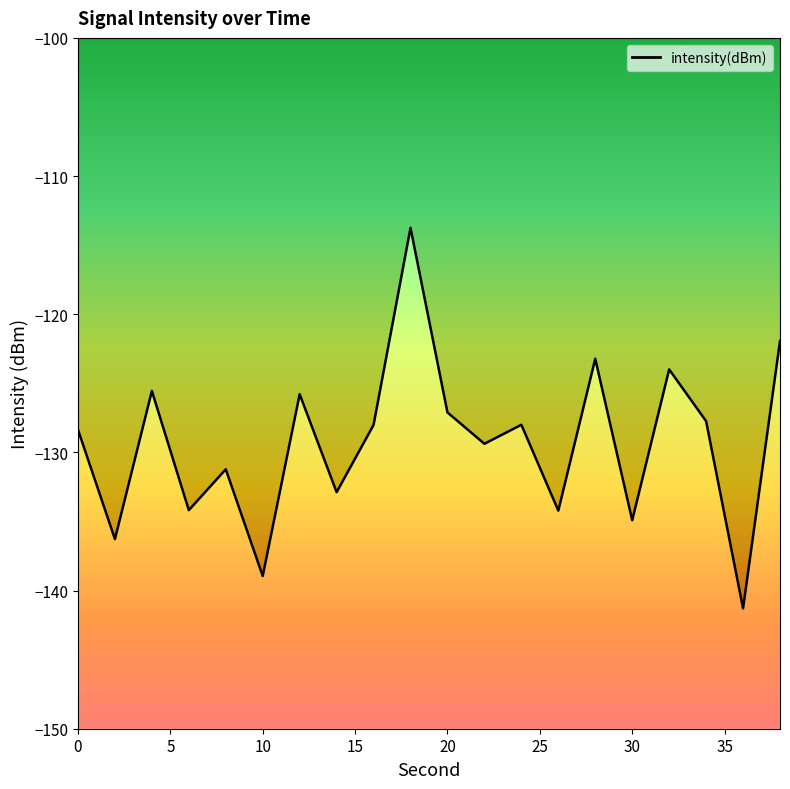

What is the difference between the maximum and second lowest values?

25.2